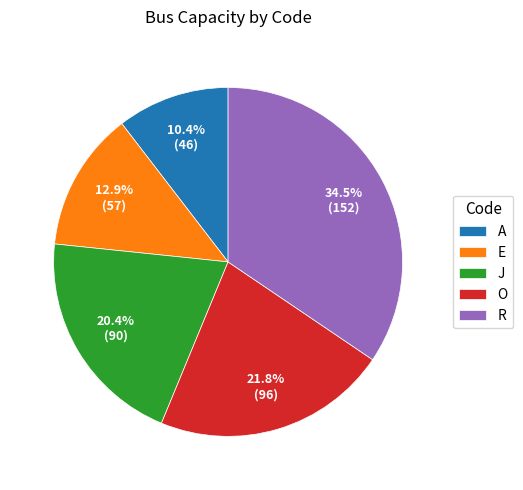

How many segments does this pie chart have?

5